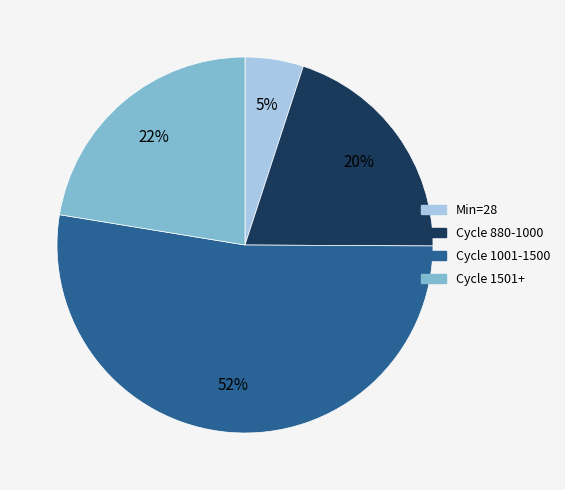

Is there any slice that represents more than half of the pie?

Yes